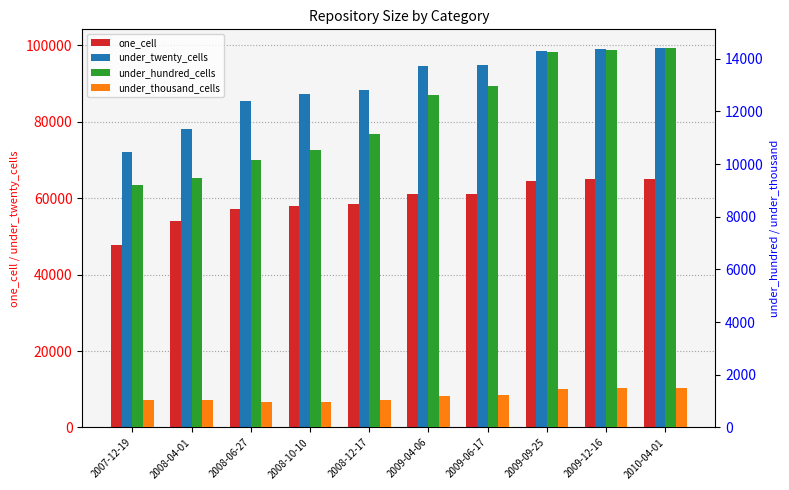

Which series changed the most between 2007-12-19 and 2009-06-17?

under_twenty_cells